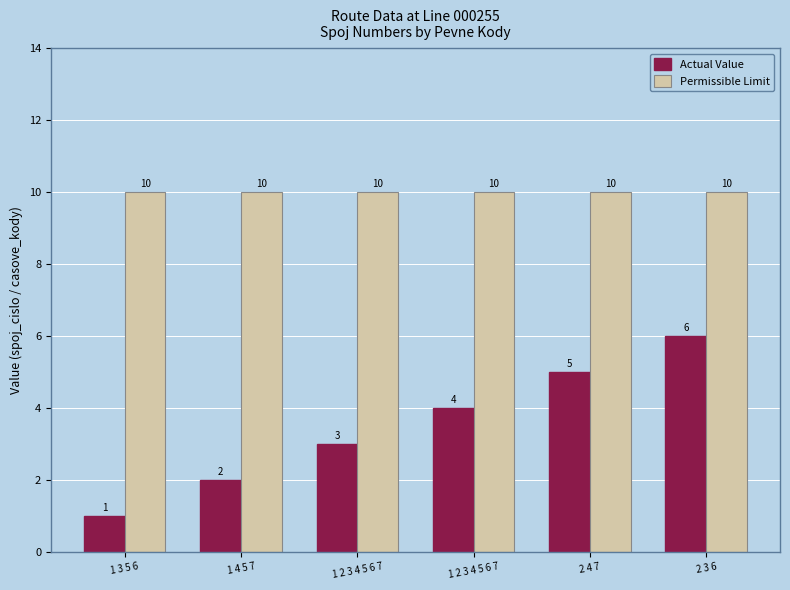

How many distinct data groups are displayed?

2